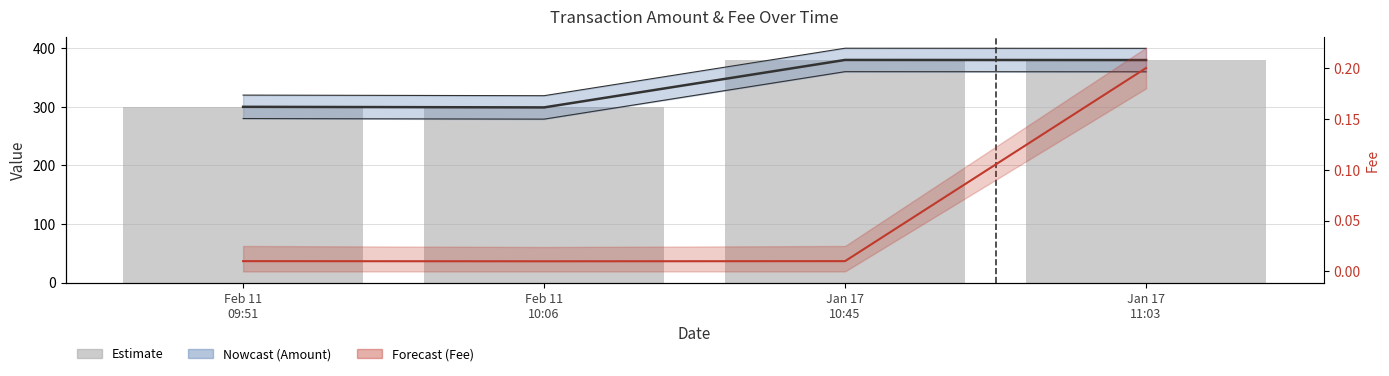

Does the chart contain stacked bars?

No